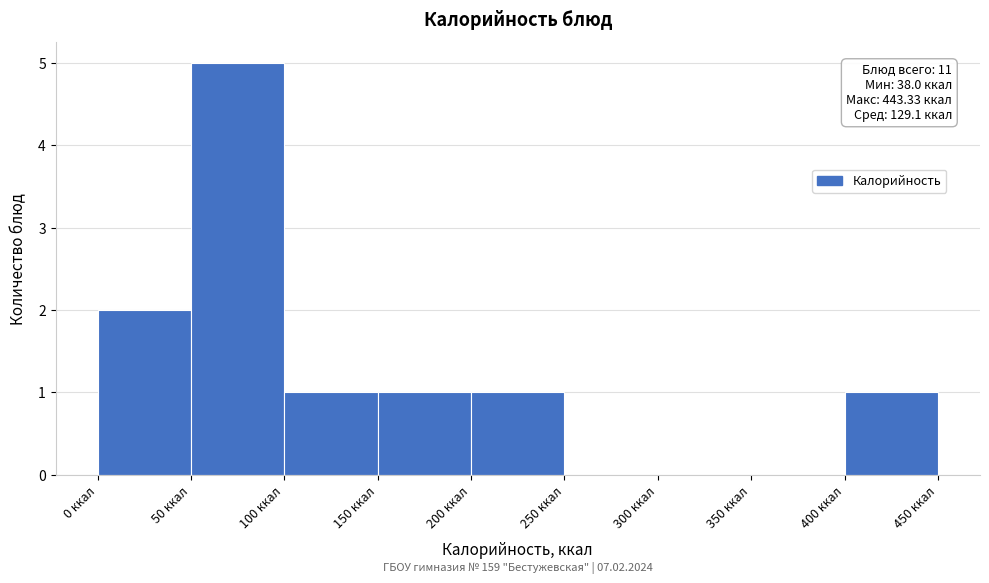

Which range on the x-axis has the tallest bar?

50 to 100